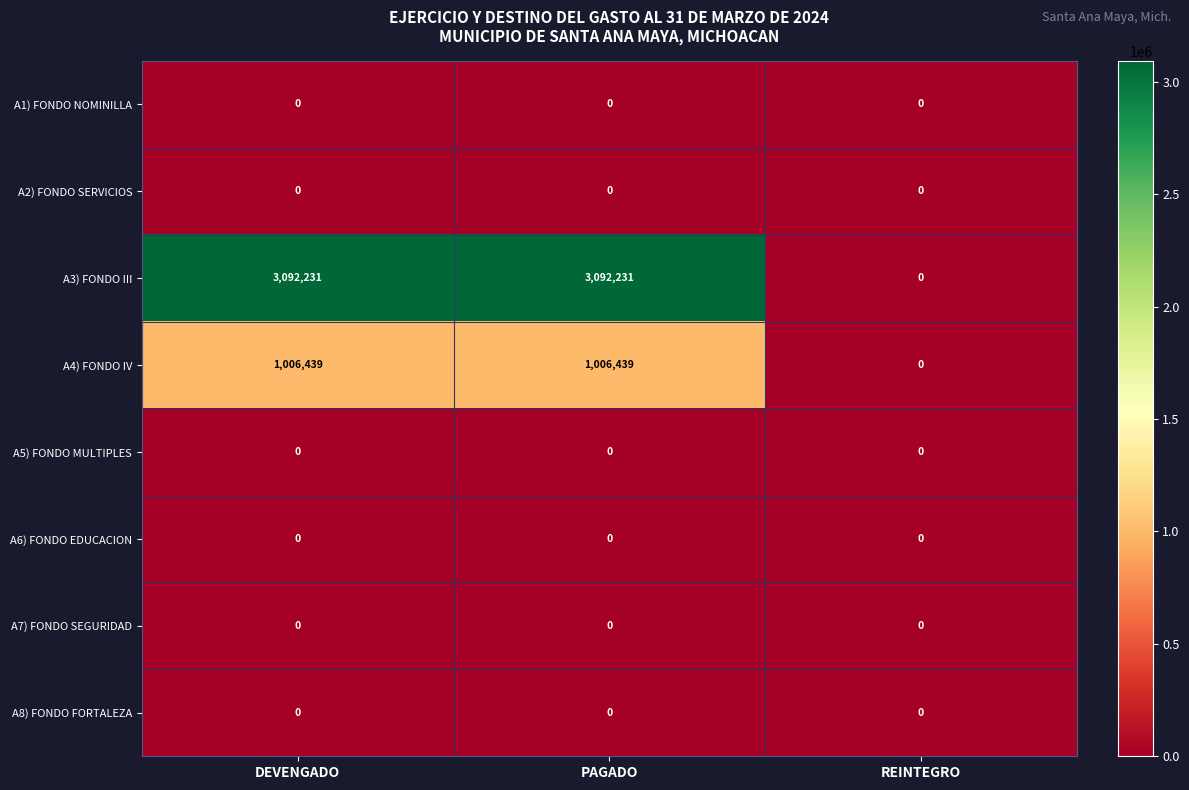

How many data points does each series have?

3